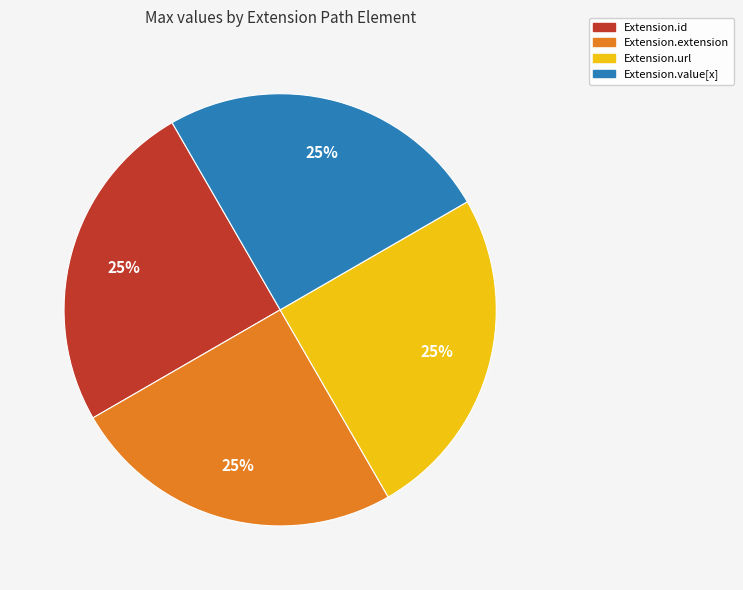

To the nearest percent, what is the average slice percentage?

25%